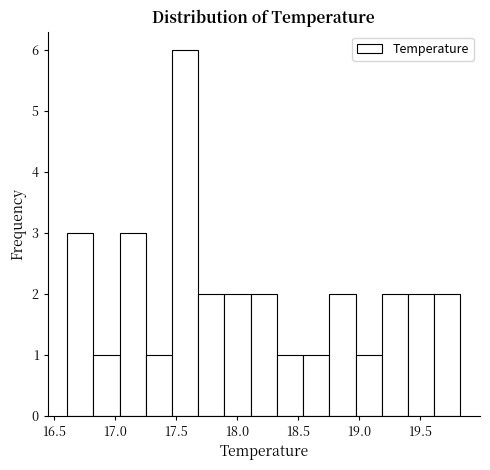

Which range on the x-axis has the tallest bar?

17.45 to 17.70